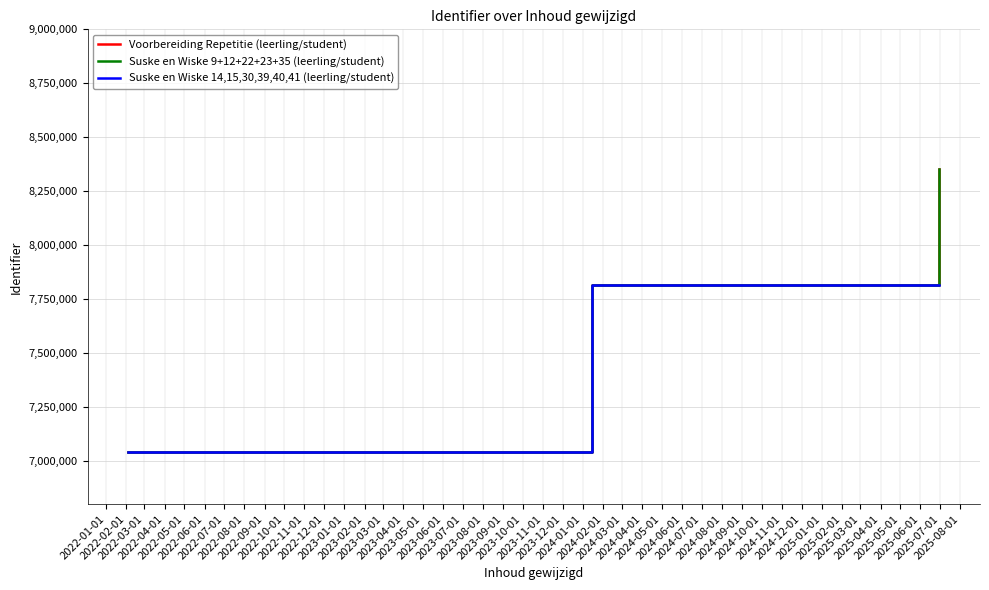

What is the label of the 2nd point from the left?

2024-01-15